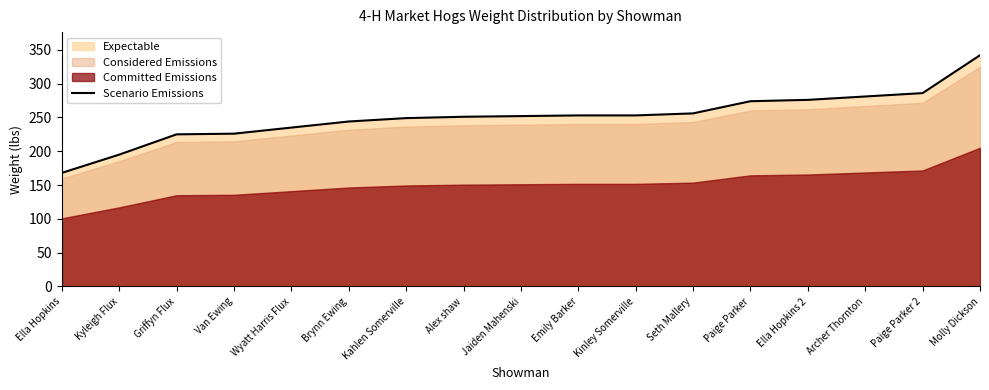

What is the label of the 6th point from the right?

Seth Mallery